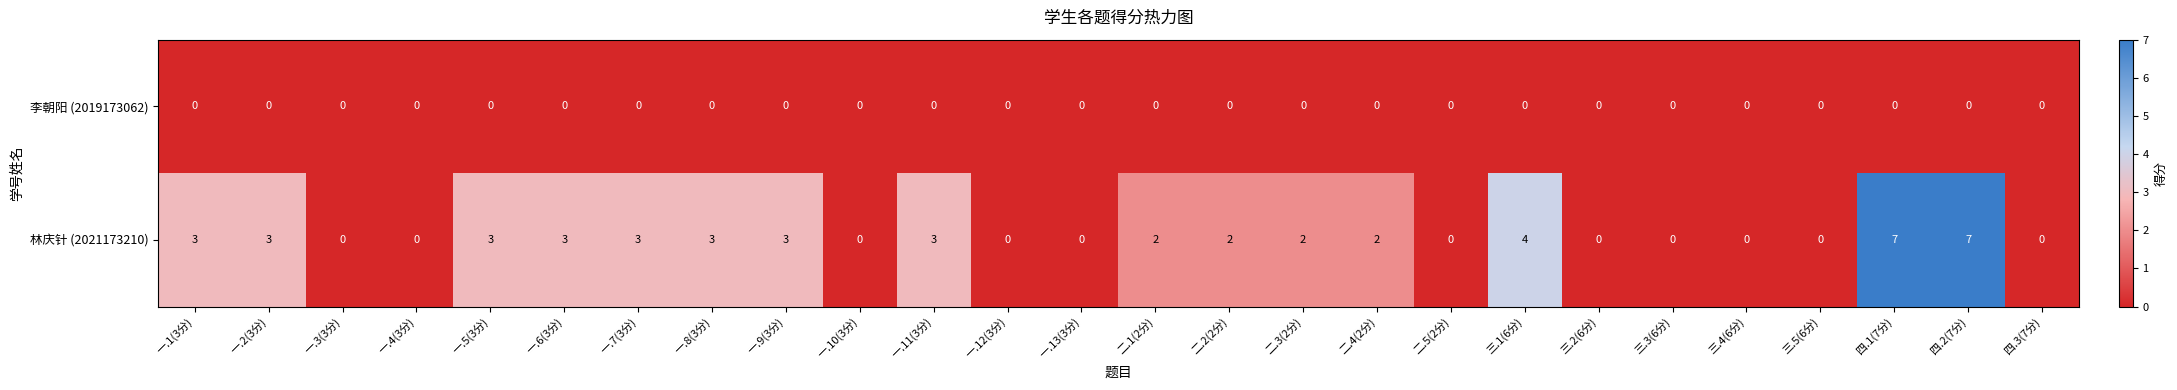

Which series has the largest total across all categories?

林庆针 (2021173210)